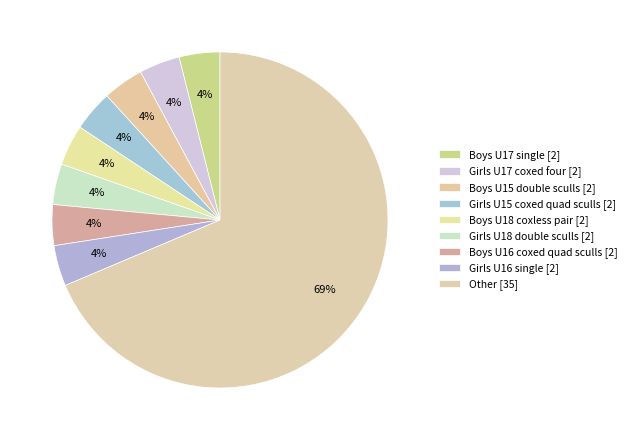

How many slices are in this pie chart?

9